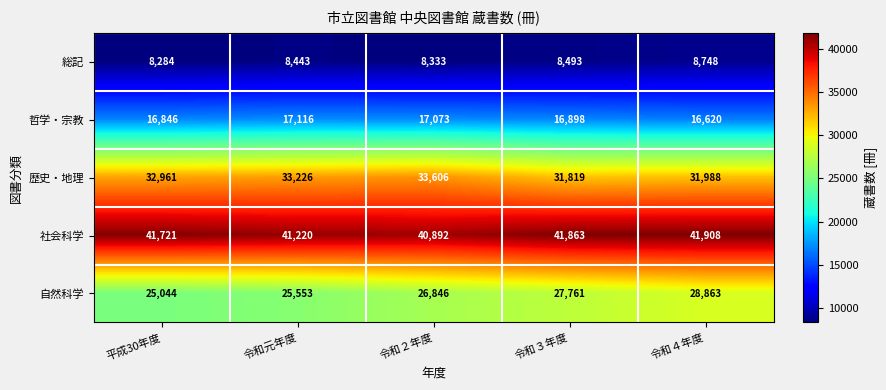

What is the maximum value shown in the chart?

41908